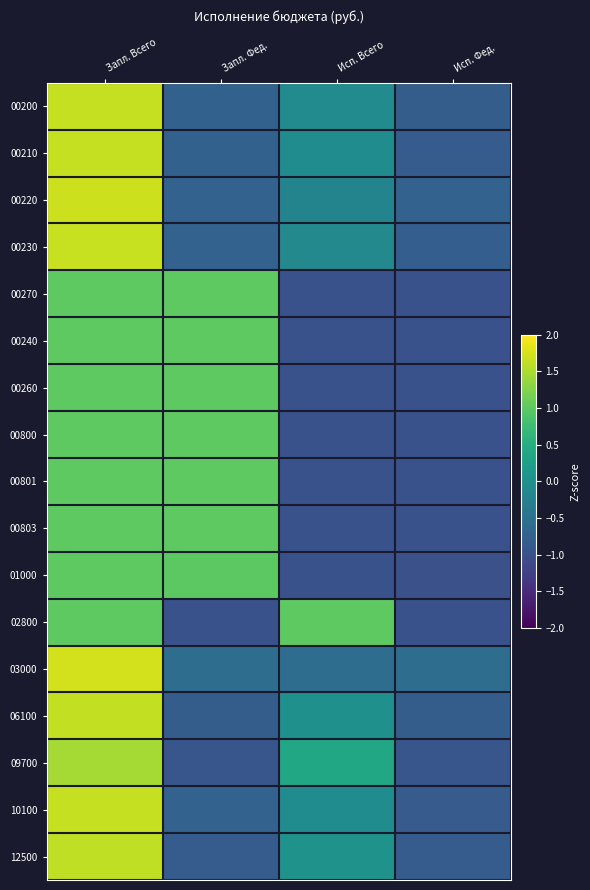

Reading left to right, list all the values displayed in this chart.

00200: Запл. Всего=1.7	Запл. Фед.=-0.8	Исп. Всего=-0.1	Исп. Фед.=-0.8
00210: Запл. Всего=1.7	Запл. Фед.=-0.8	Исп. Всего=-0.1	Исп. Фед.=-0.8
00220: Запл. Всего=1.7	Запл. Фед.=-0.7	Исп. Всего=-0.2	Исп. Фед.=-0.7
00230: Запл. Всего=1.7	Запл. Фед.=-0.7	Исп. Всего=-0.1	Исп. Фед.=-0.8
00270: Запл. Всего=1.0	Запл. Фед.=1.0	Исп. Всего=-1.0	Исп. Фед.=-1.0
00240: Запл. Всего=1.0	Запл. Фед.=1.0	Исп. Всего=-1.0	Исп. Фед.=-1.0
00260: Запл. Всего=1.0	Запл. Фед.=1.0	Исп. Всего=-1.0	Исп. Фед.=-1.0
00800: Запл. Всего=1.0	Запл. Фед.=1.0	Исп. Всего=-1.0	Исп. Фед.=-1.0
00801: Запл. Всего=1.0	Запл. Фед.=1.0	Исп. Всего=-1.0	Исп. Фед.=-1.0
00803: Запл. Всего=1.0	Запл. Фед.=1.0	Исп. Всего=-1.0	Исп. Фед.=-1.0
01000: Запл. Всего=1.0	Запл. Фед.=1.0	Исп. Всего=-1.0	Исп. Фед.=-1.0
02800: Запл. Всего=1.0	Запл. Фед.=-1.0	Исп. Всего=1.0	Исп. Фед.=-1.0
03000: Запл. Всего=1.7	Запл. Фед.=-0.6	Исп. Всего=-0.6	Исп. Фед.=-0.6
06100: Запл. Всего=1.6	Запл. Фед.=-0.8	Исп. Всего=0.0	Исп. Фед.=-0.8
09700: Запл. Всего=1.5	Запл. Фед.=-0.9	Исп. Всего=0.4	Исп. Фед.=-0.9
10100: Запл. Всего=1.7	Запл. Фед.=-0.7	Исп. Всего=-0.1	Исп. Фед.=-0.8
12500: Запл. Всего=1.6	Запл. Фед.=-0.8	Исп. Всего=0.0	Исп. Фед.=-0.8